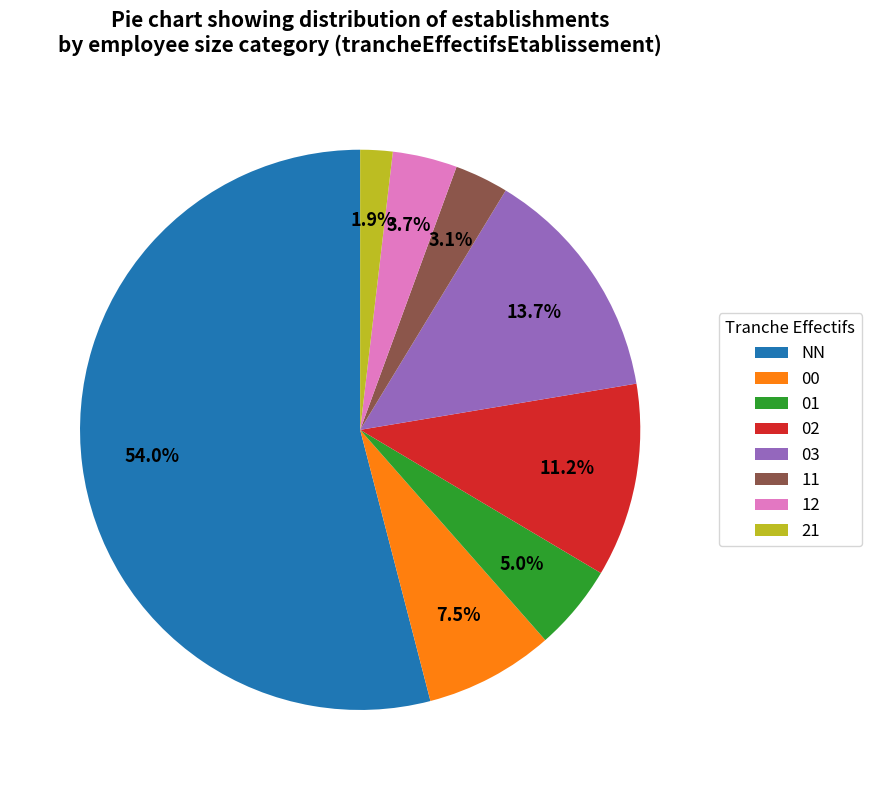

What percentage is the 01 slice, to the nearest percent?

5%